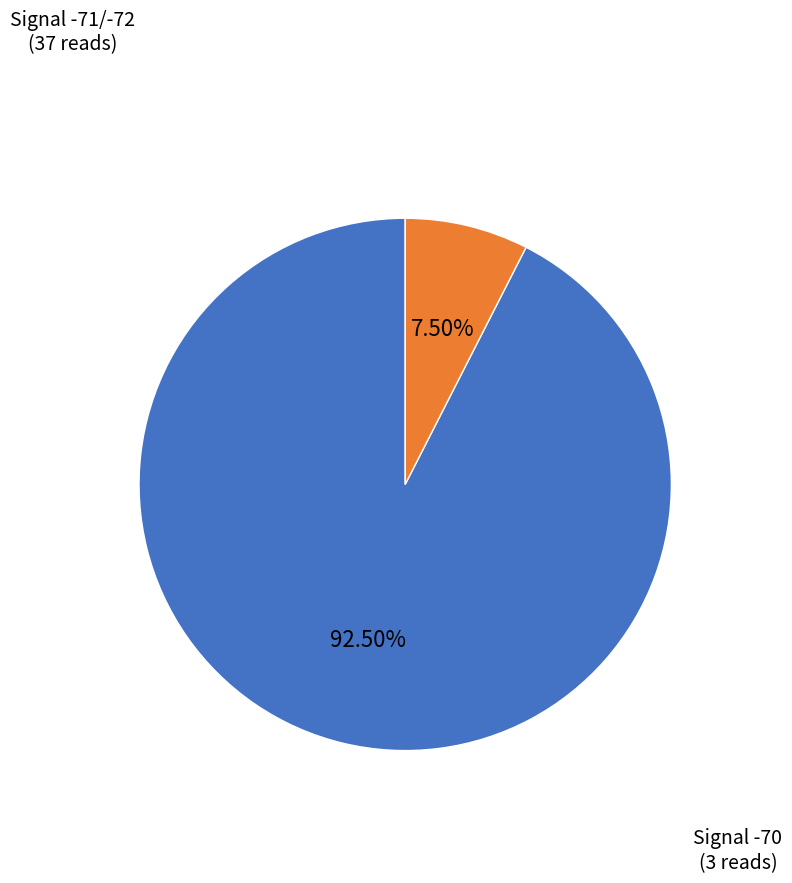

Does any single category account for the majority?

Yes